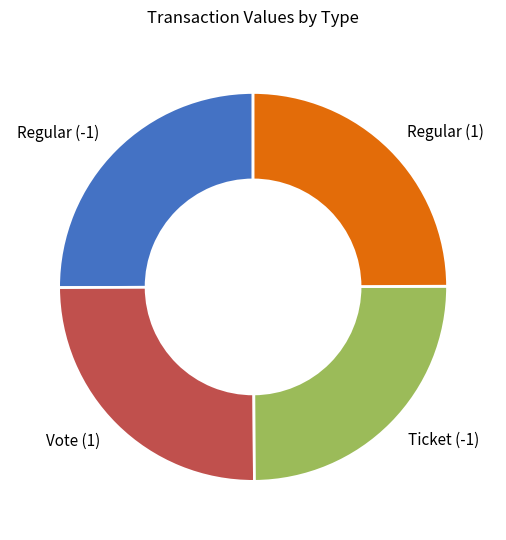

True or false: Regular (1) accounts for 25% of the total.

True